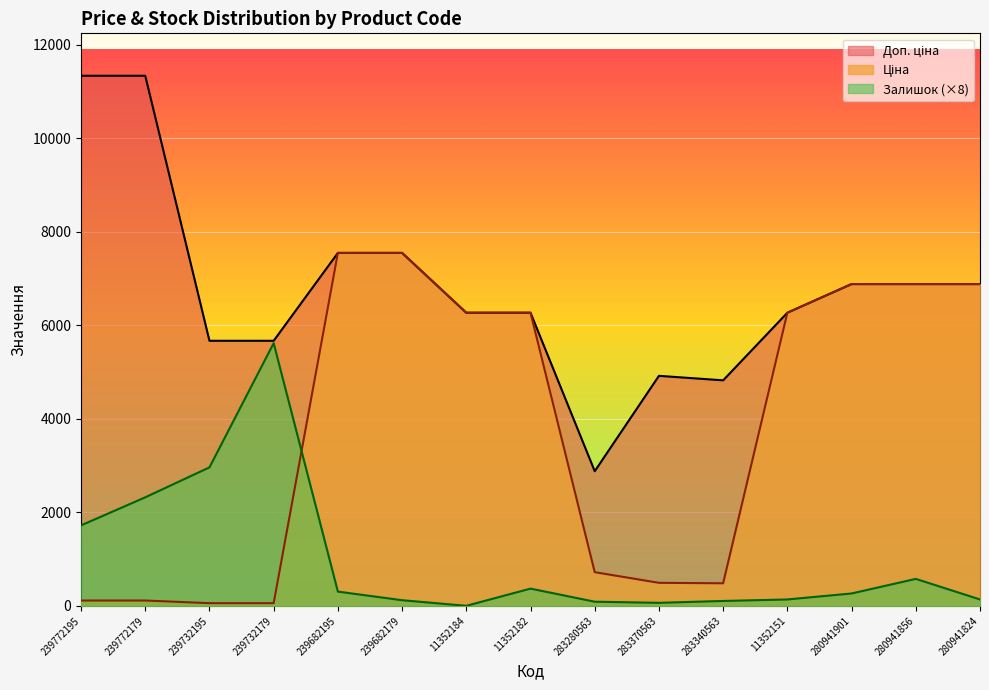

How many lines are shown in the chart?

3